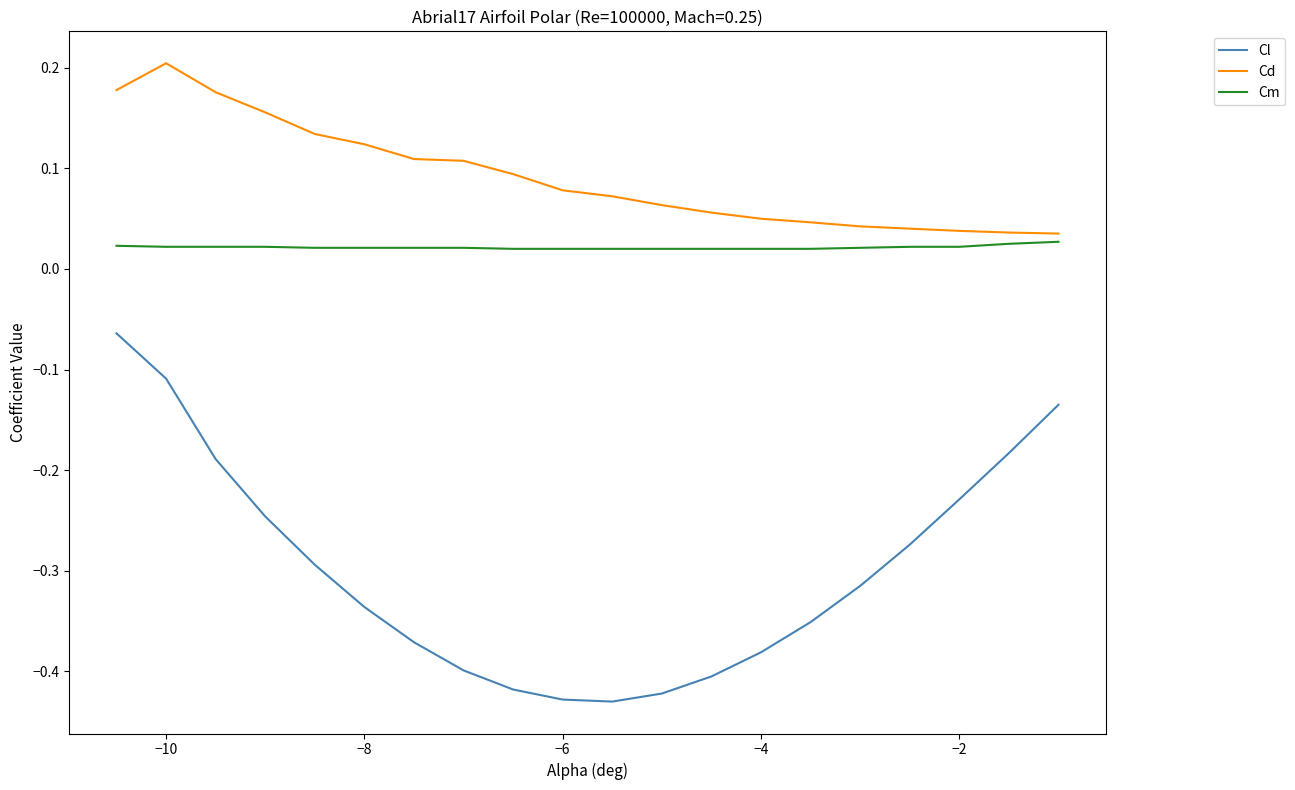

Which series has the widest spread of values?

Cl